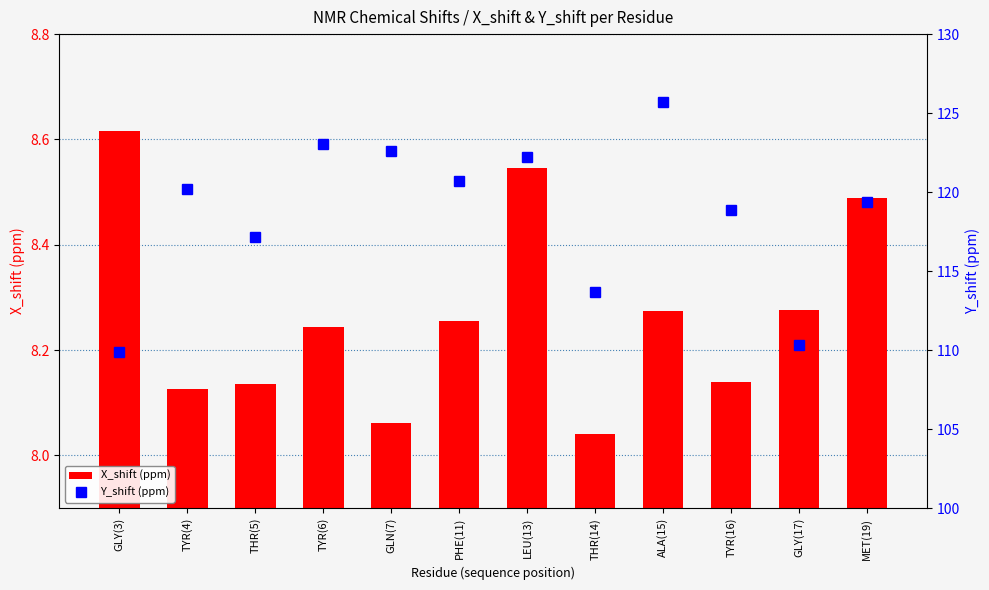

At which label does X_shift (ppm) reach its minimum?

THR(14)